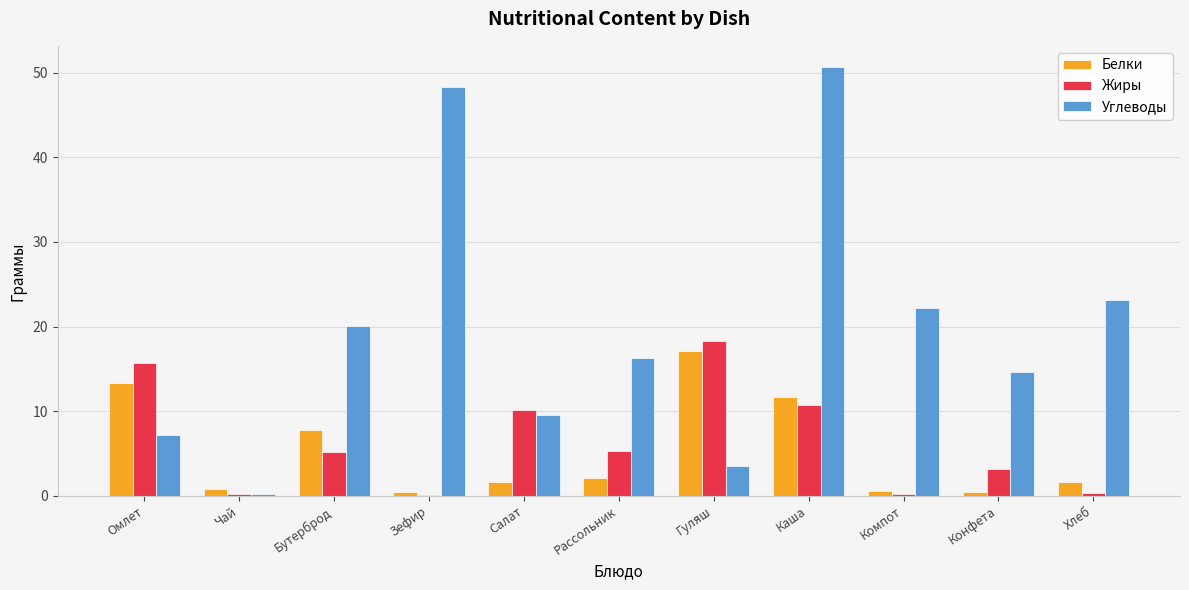

What is the average value of the Белки series?

5.2